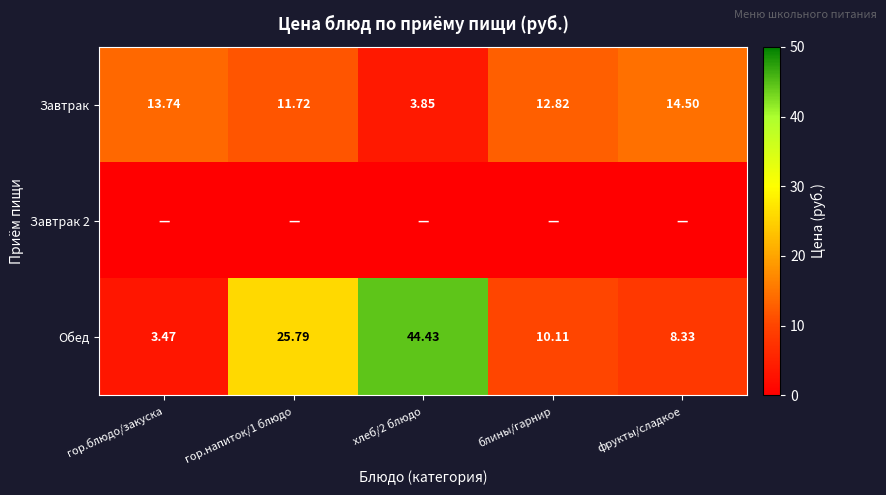

At how many categories does at least one series exceed 32?

1